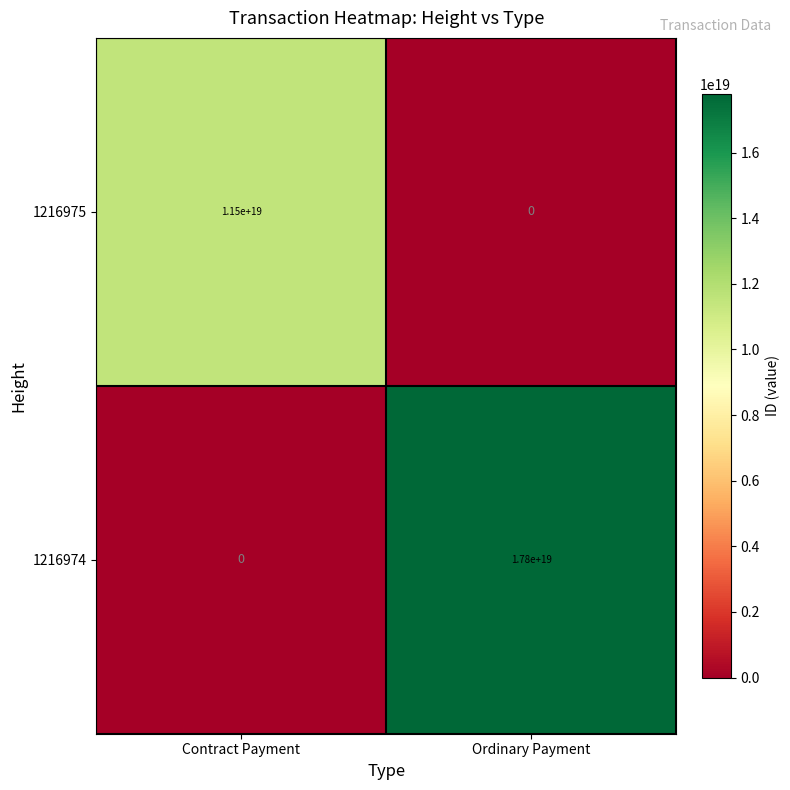

Which category has the highest value in the 1216974 series?

Ordinary Payment